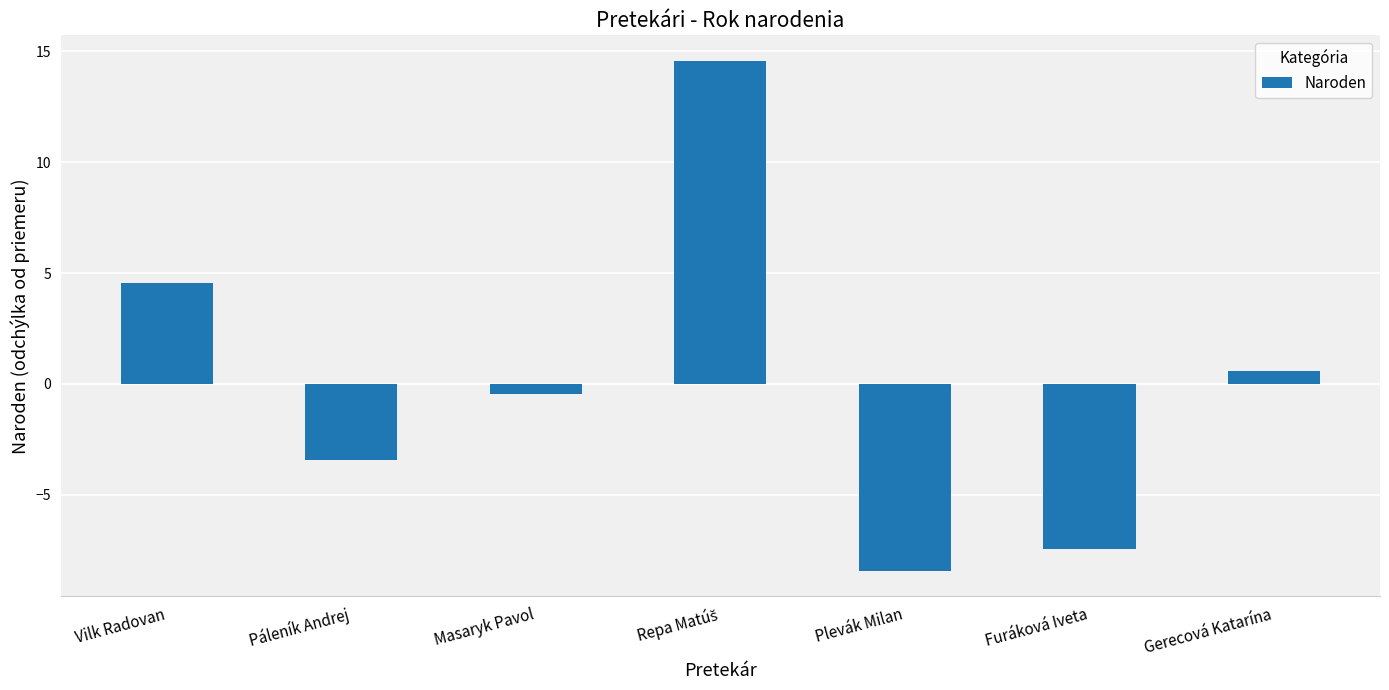

Is it true that the value at Plevák Milan is -8.4?

True